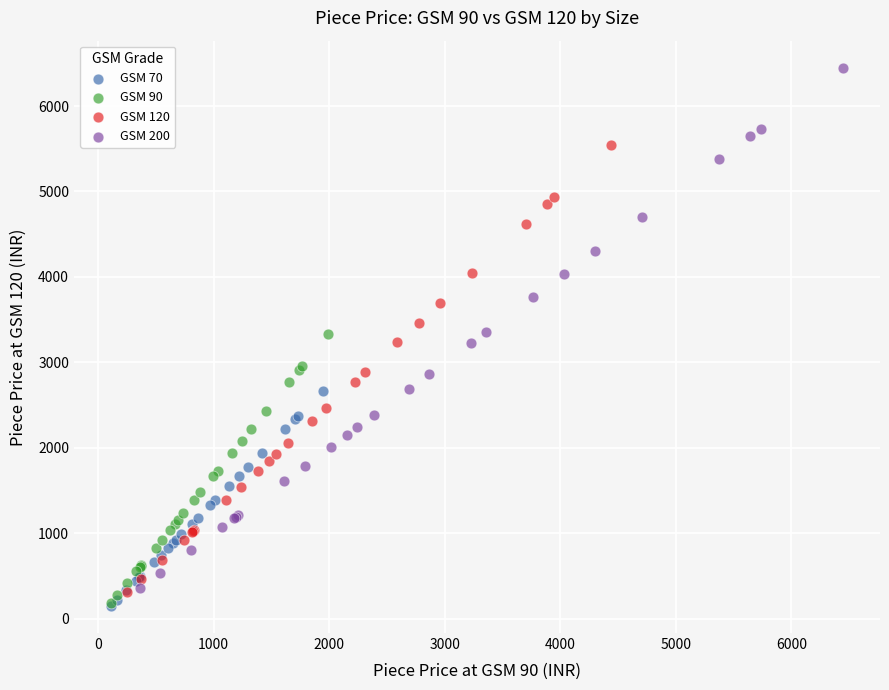

Which series reaches the maximum Y coordinate?

GSM 200